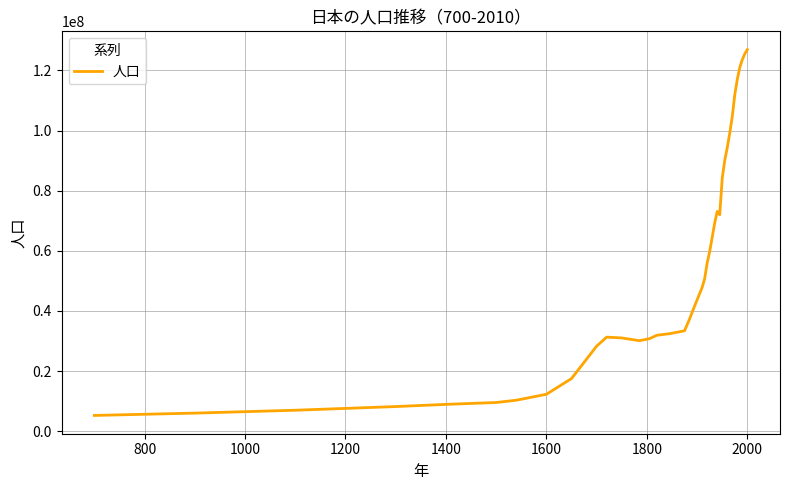

Does the chart display data point markers on the line(s)?

No